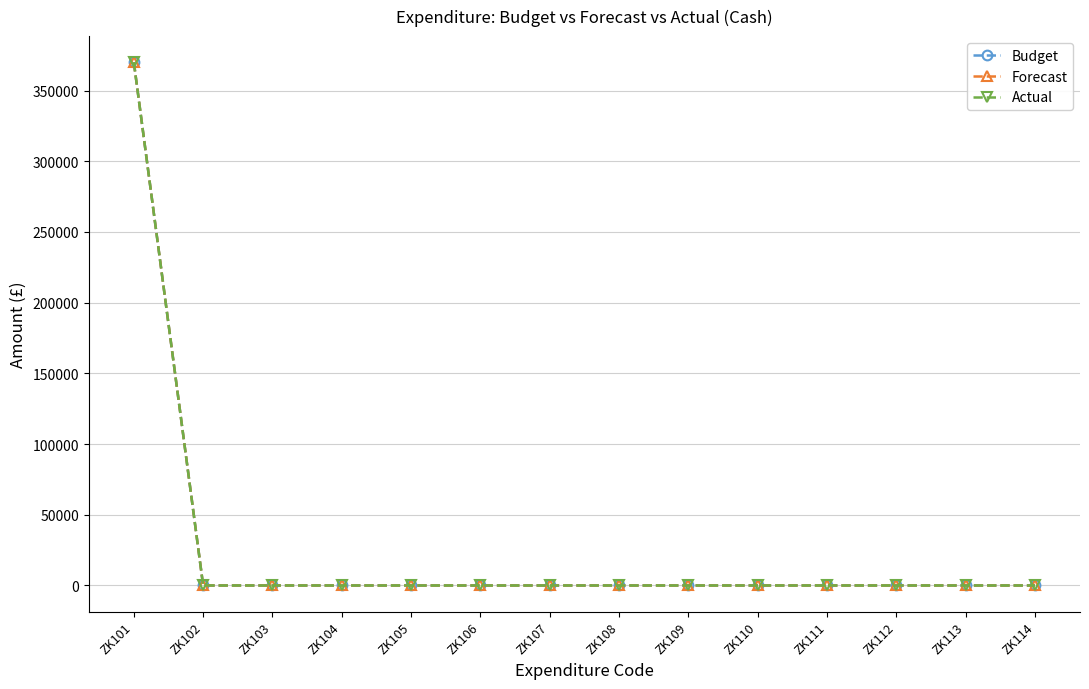

How many data points in Actual are above 0?

1